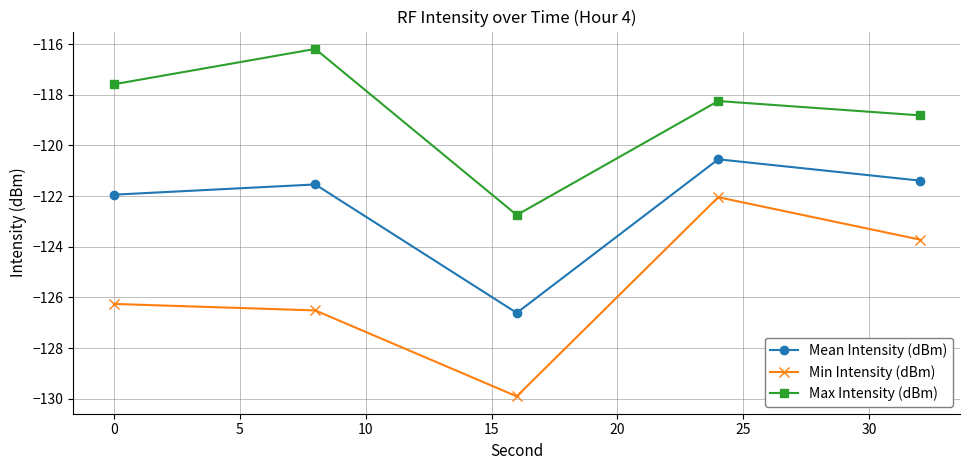

List the series in order of their overall mean, highest first.

Max Intensity (dBm), Mean Intensity (dBm), Min Intensity (dBm)